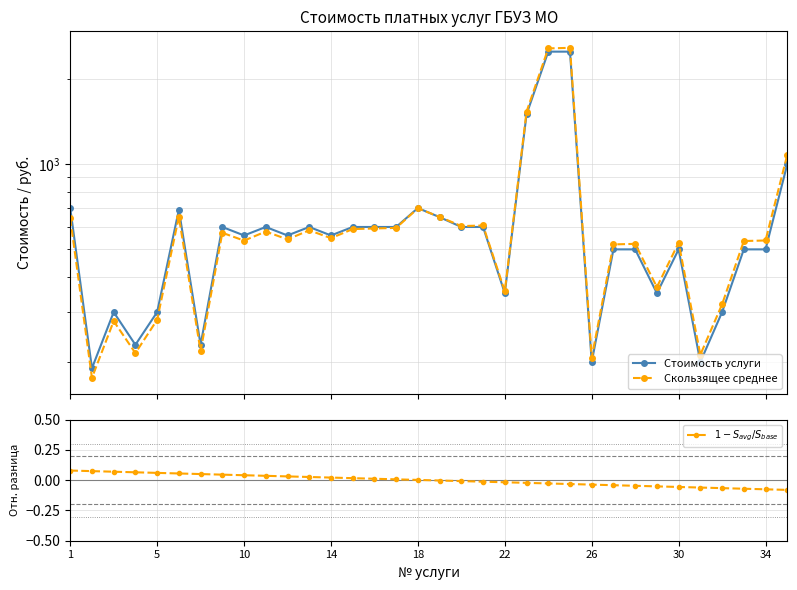

What is the sum of all Скользящее среднее values?

22031.7